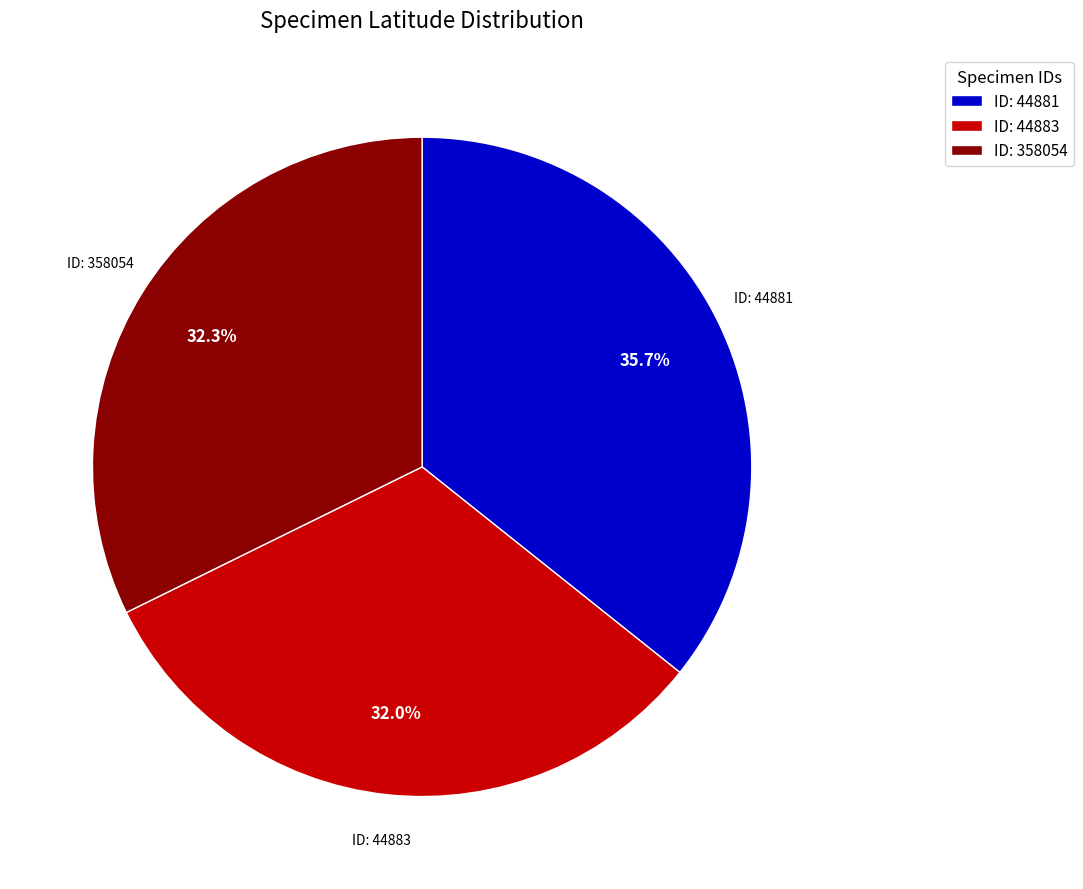

Is there any slice that represents more than half of the pie?

No